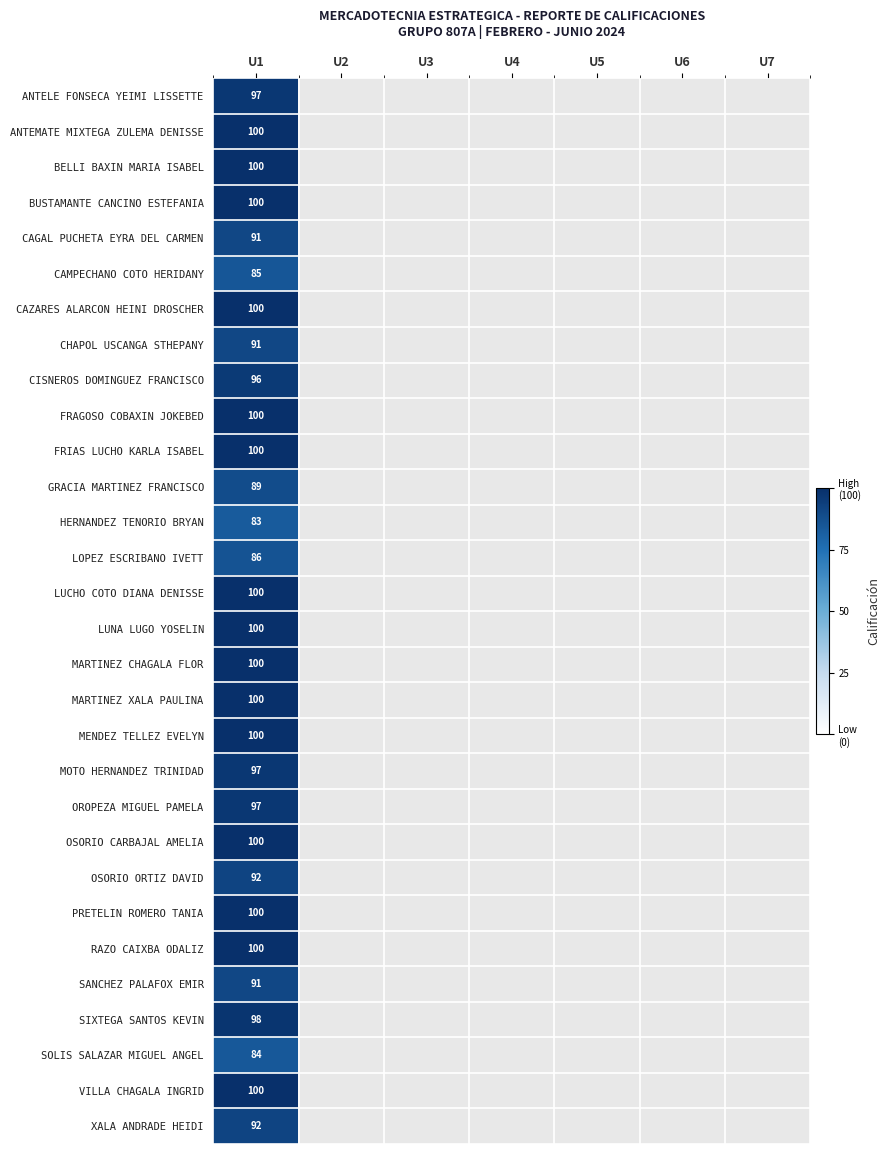

List the labels in order of LUCHO COTO DIANA DENISSE value, largest first.

U1, U2, U3, U4, U5, U6, U7